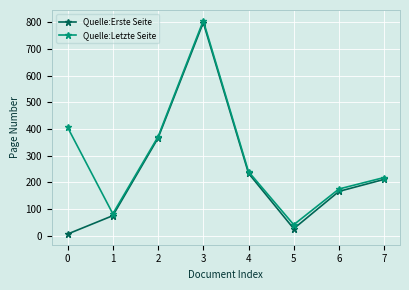

Reading left to right, list all the values displayed in this chart.

Quelle:Erste Seite: 6	75	366	799	234	26	166	211
Quelle:Letzte Seite: 406	82	371	806	240	41	175	218